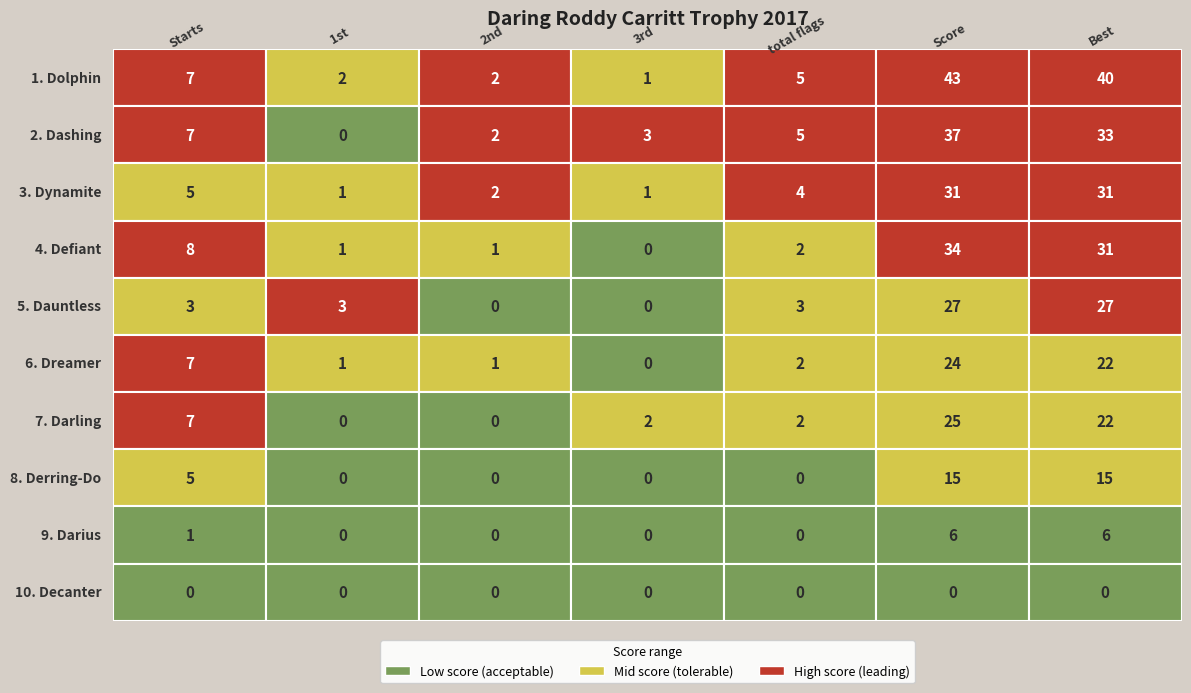

Is it true that Dreamer equals 2 at 2nd?

False